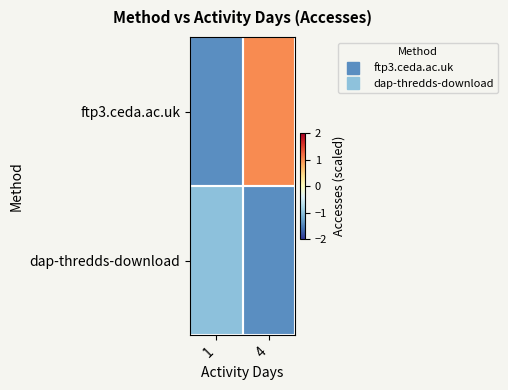

Reading right to left, extract all data points from this chart.

ftp3.ceda.ac.uk: 4=1.0	1=-1.4
dap-thredds-download: 4=-1.4	1=-1.0